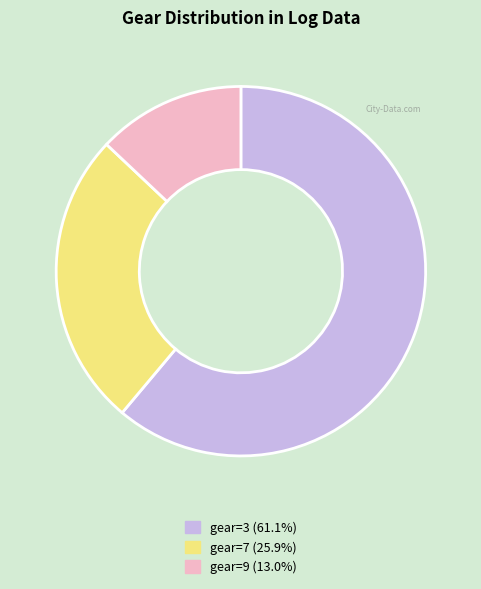

Is there any slice that represents more than half of the pie?

Yes